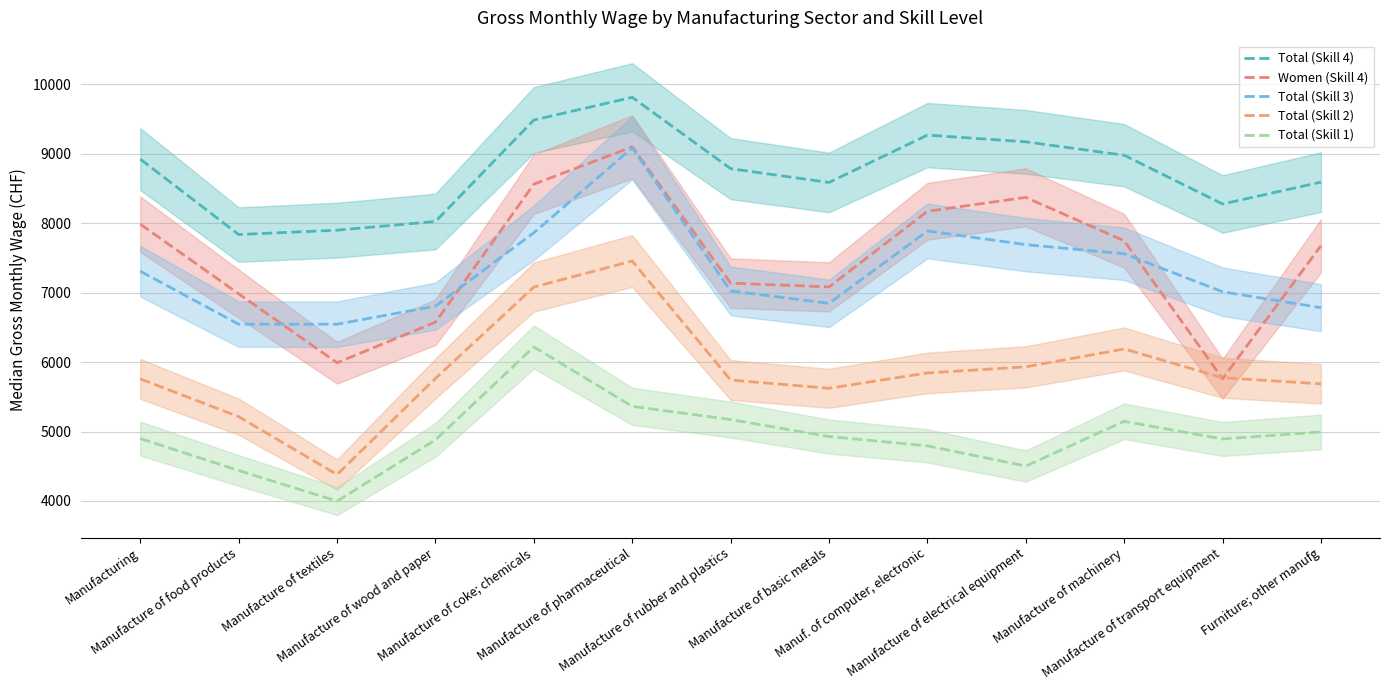

What is the minimum value for Total (Skill 1)?

3998